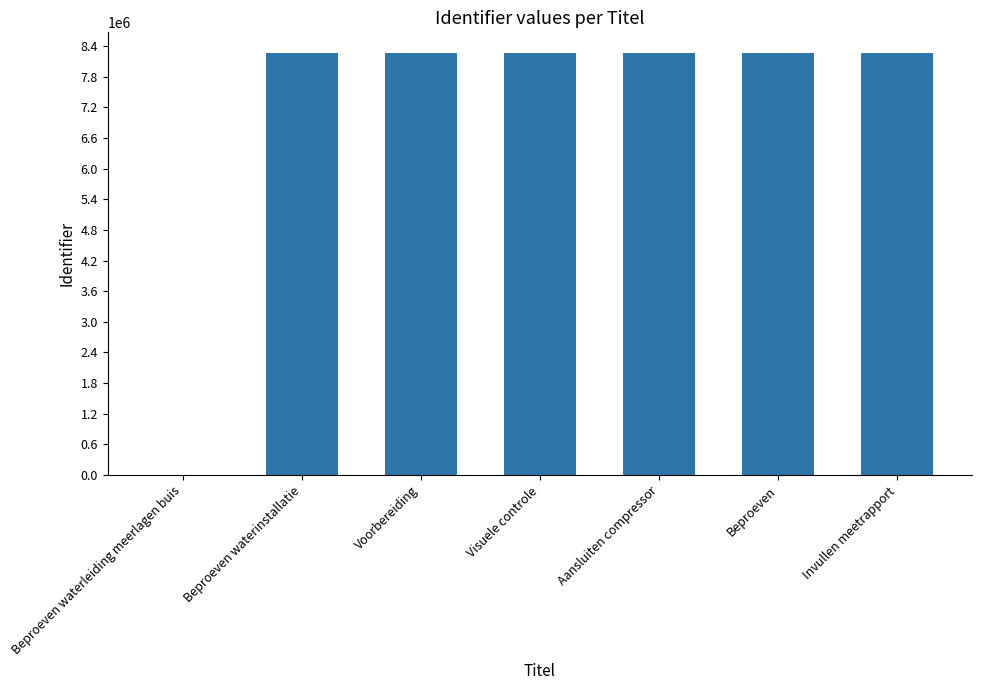

What is the maximum value shown in the chart?

8256465